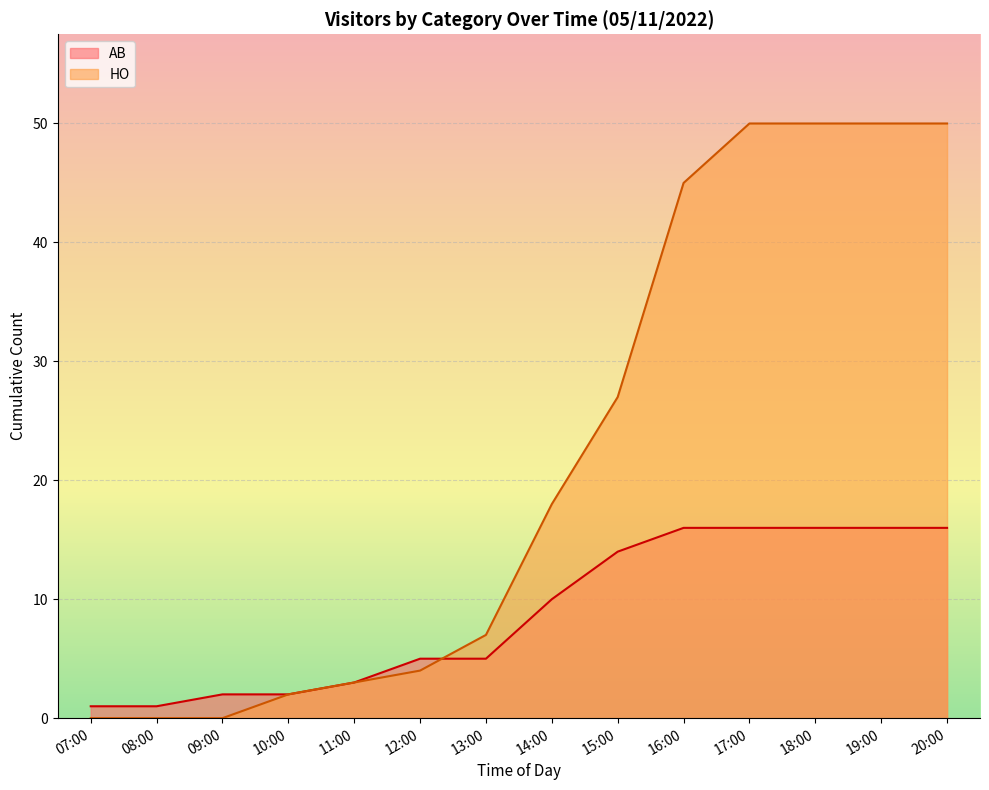

The value of AB at 10:00 is 2. True or false?

True